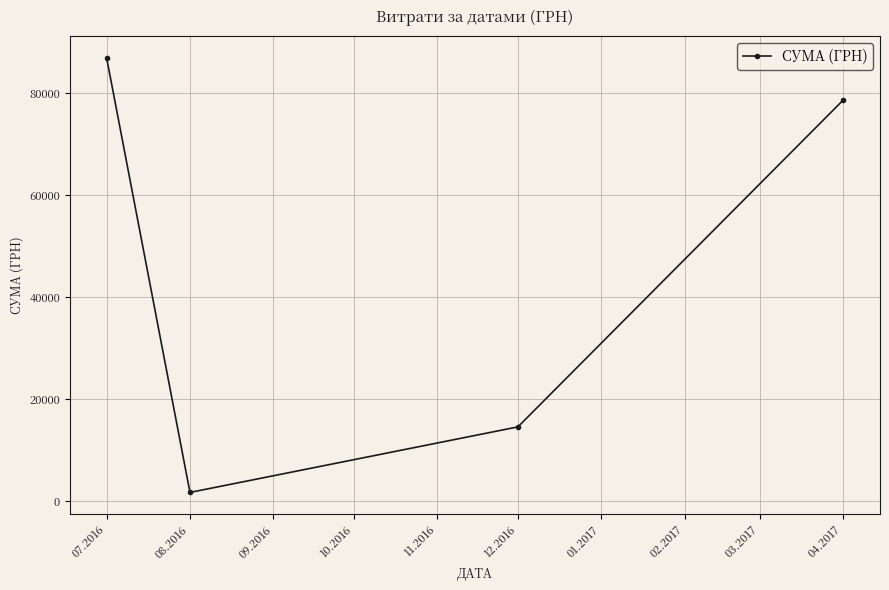

What is the difference between the second highest and second lowest values?

64070.0